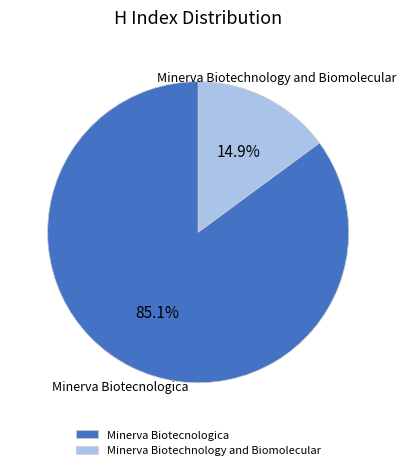

How many segments does this pie chart have?

2